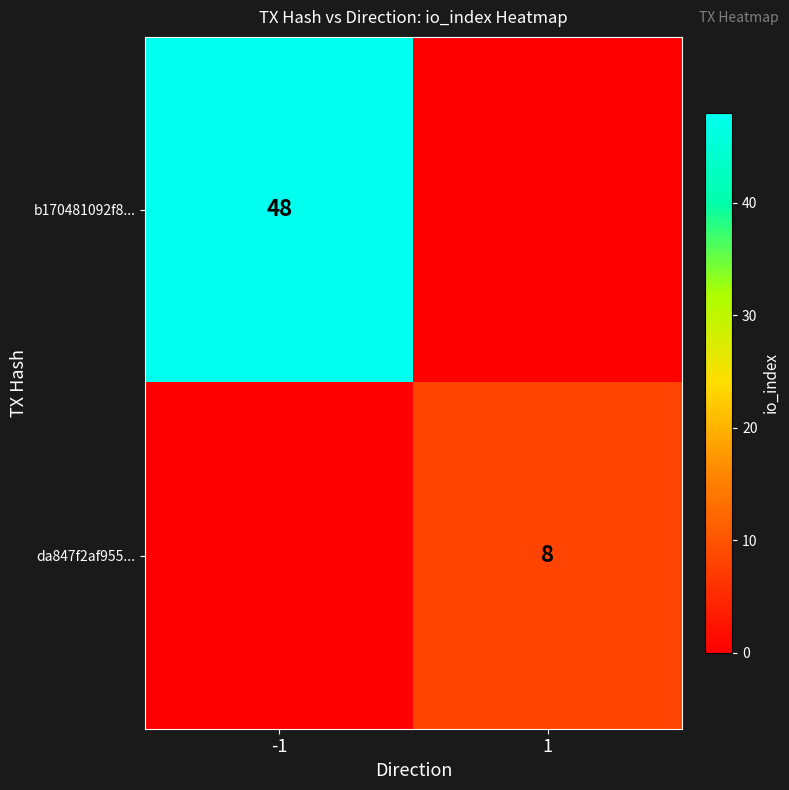

Is the value of da847f2af955... at 1 greater than the value of b170481092f8... at -1?

No